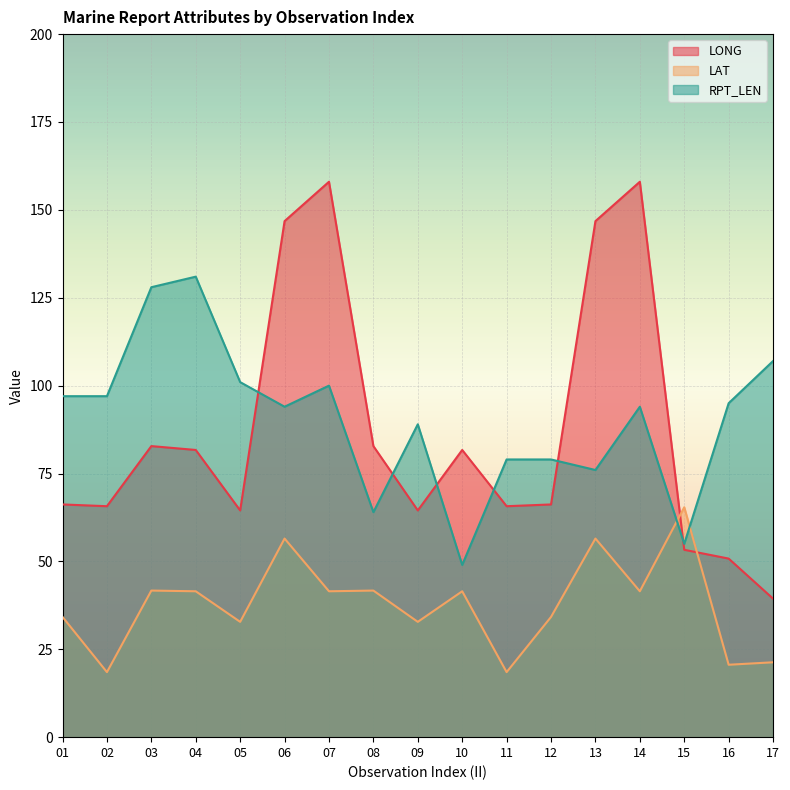

Where do LAT and RPT_LEN first cross each other?

14 and 15